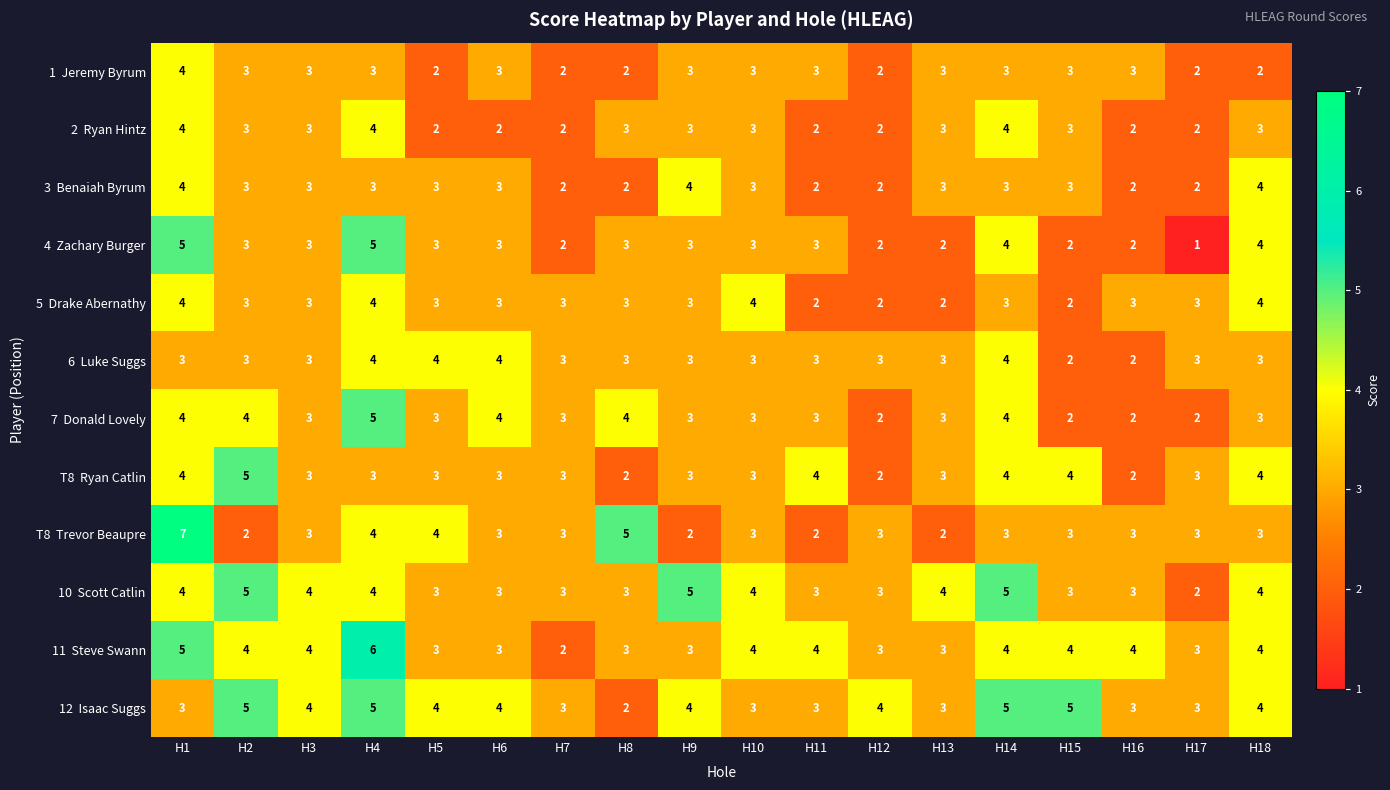

What is the spread (max minus min) of values at H11?

2